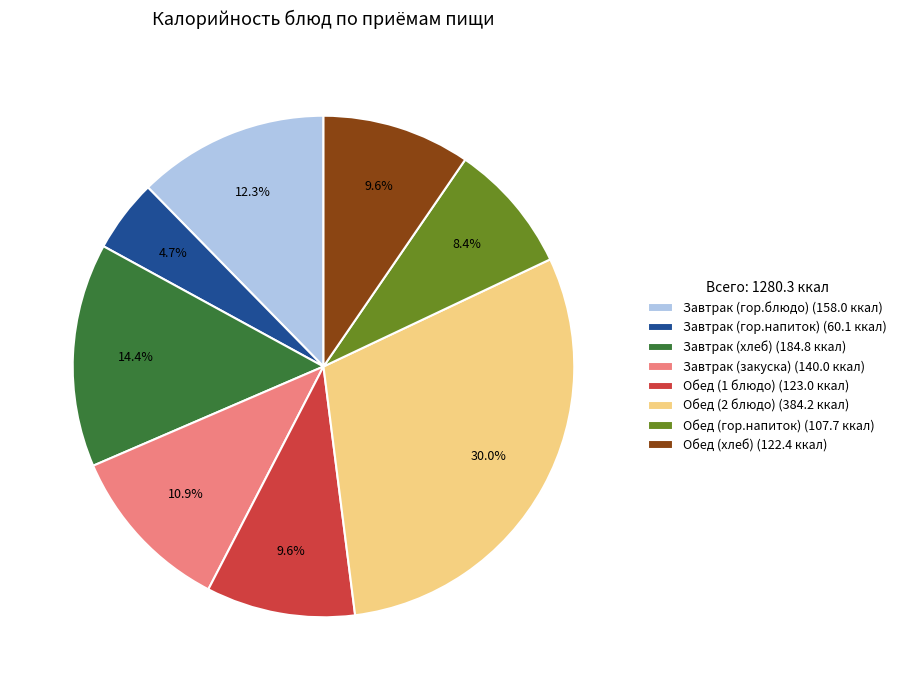

How many segments does this pie chart have?

8